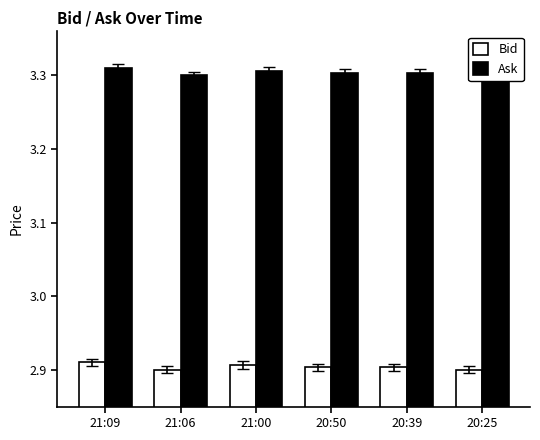

Reading left to right, transcribe all the data shown in this chart.

Bid: 21:09=2.9	21:06=2.9	21:00=2.9	20:50=2.9	20:39=2.9	20:25=2.9
Ask: 21:09=3.3	21:06=3.3	21:00=3.3	20:50=3.3	20:39=3.3	20:25=3.3